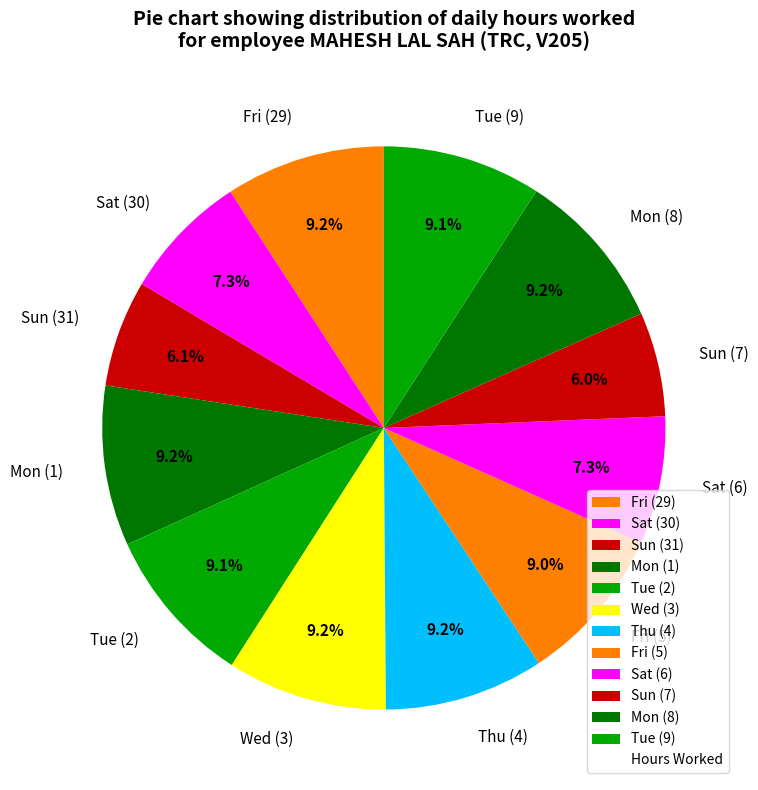

To the nearest percent, what portion does Wed (3) represent?

9%